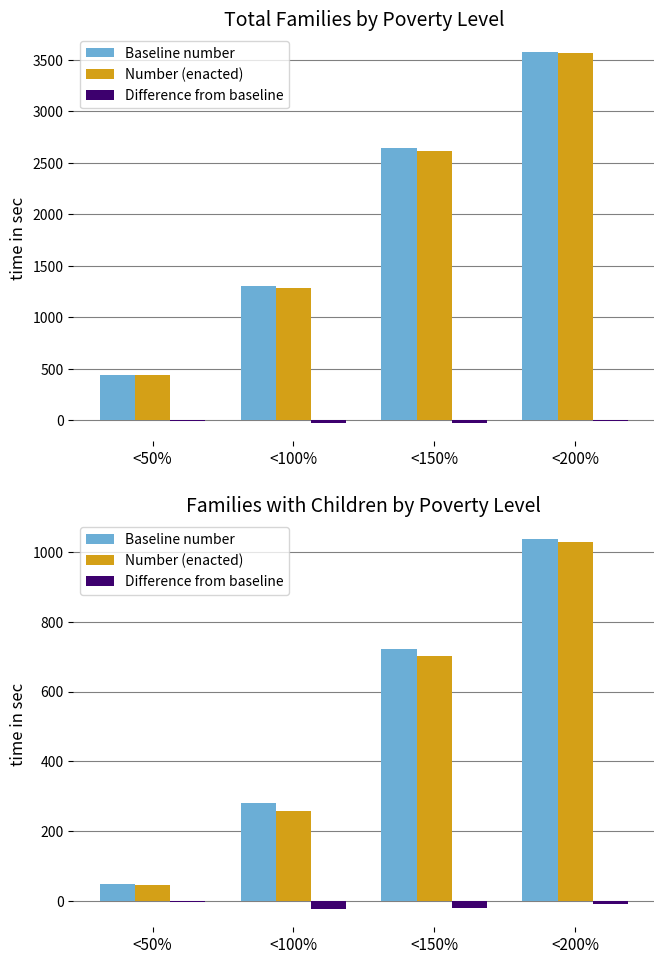

True or false: Difference from baseline has a value of -39 at <100%.

False